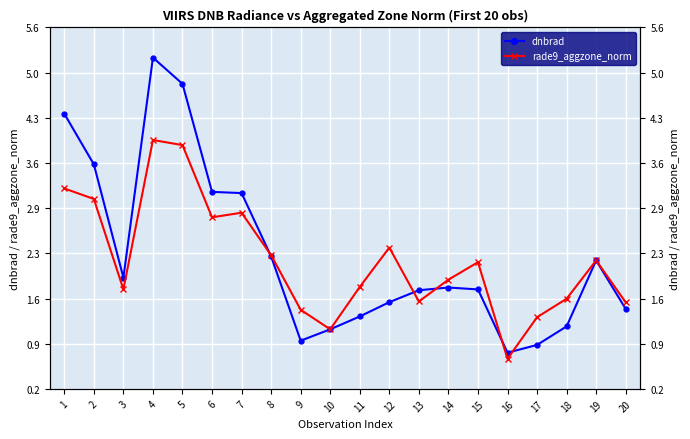

What is the difference between the highest and lowest values at 4?

1.2